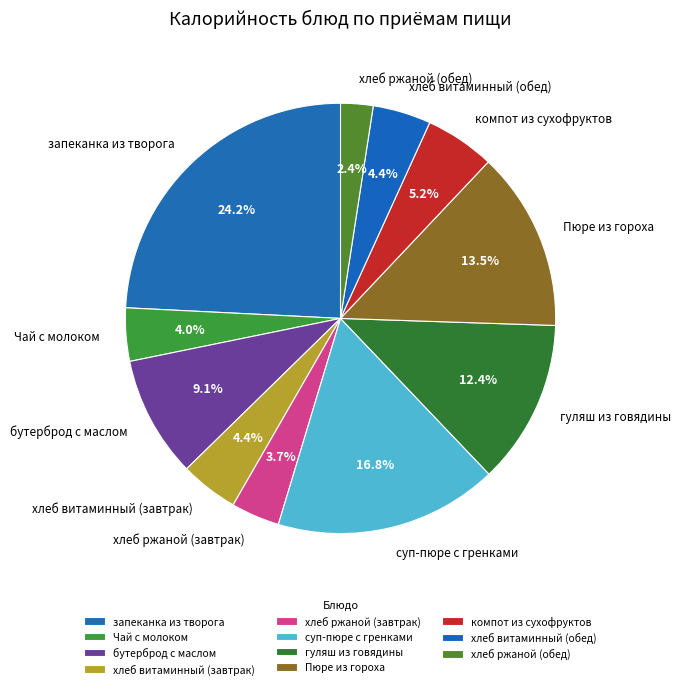

To the nearest percent, what is the average slice percentage?

9%